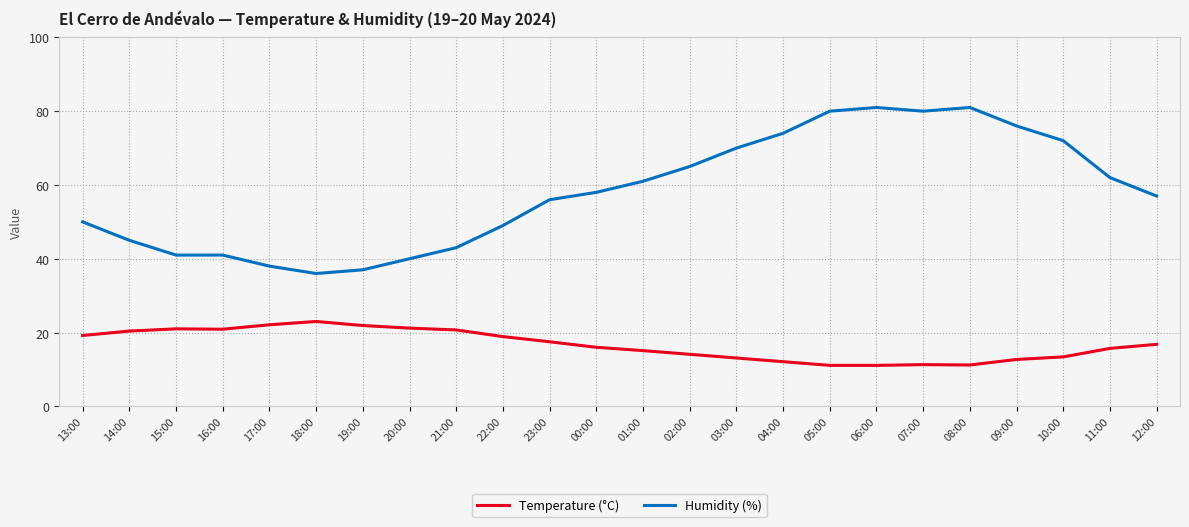

Which series has the largest range (max minus min)?

Humidity (%)